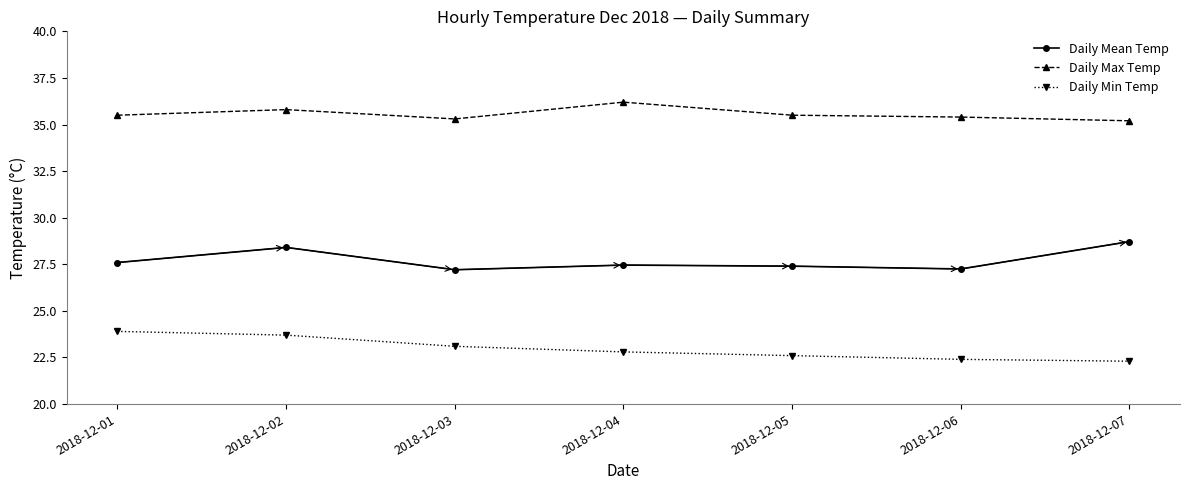

At which category does Daily Mean Temp reach its first local valley?

2018-12-03